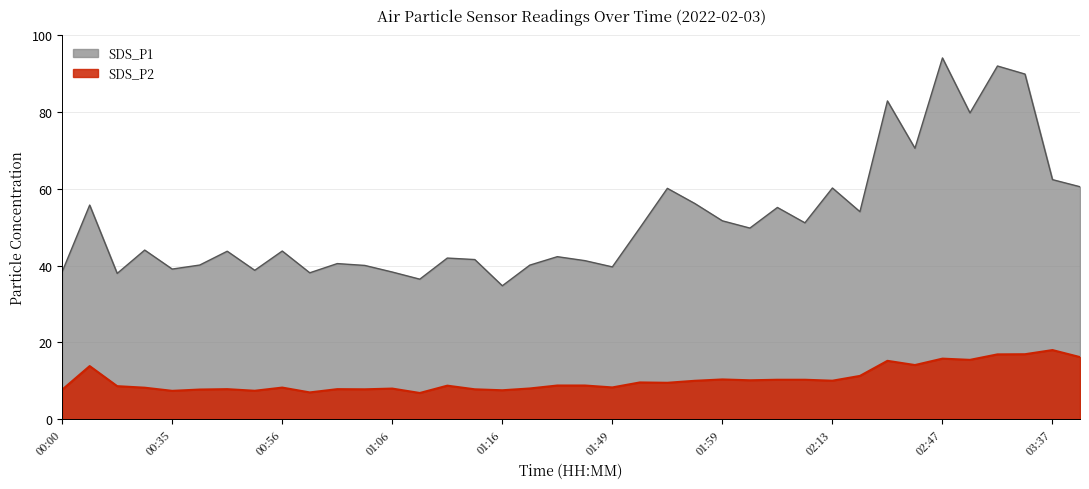

What is the sum of the SDS_P2 values at 00:51 and 01:49?

16.1